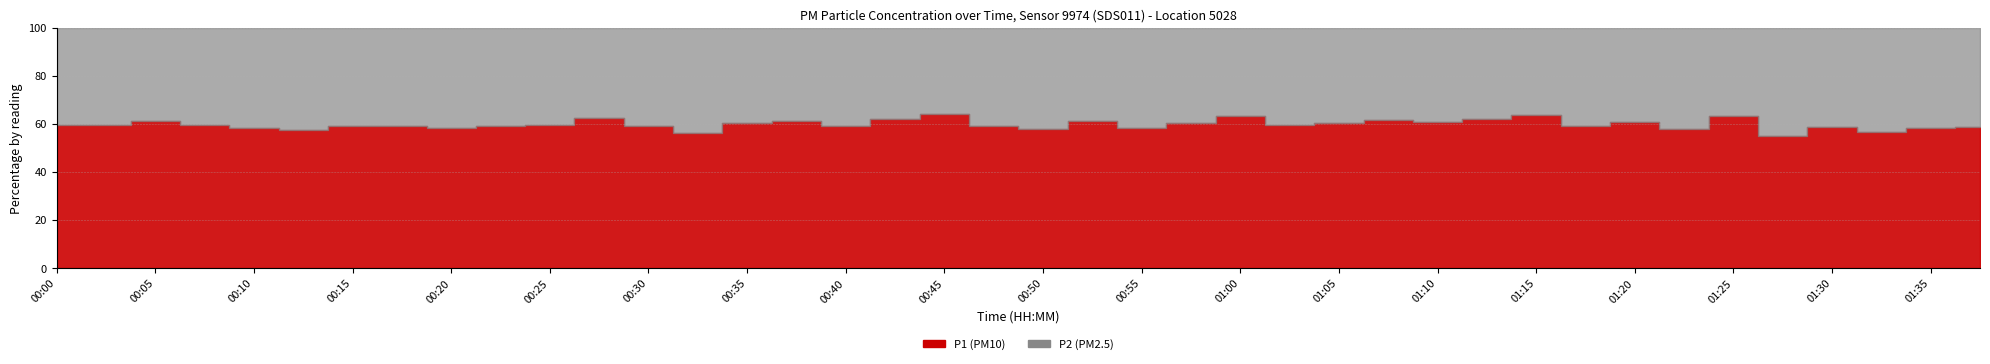

What is the label of the 23rd point from the right?

00:43